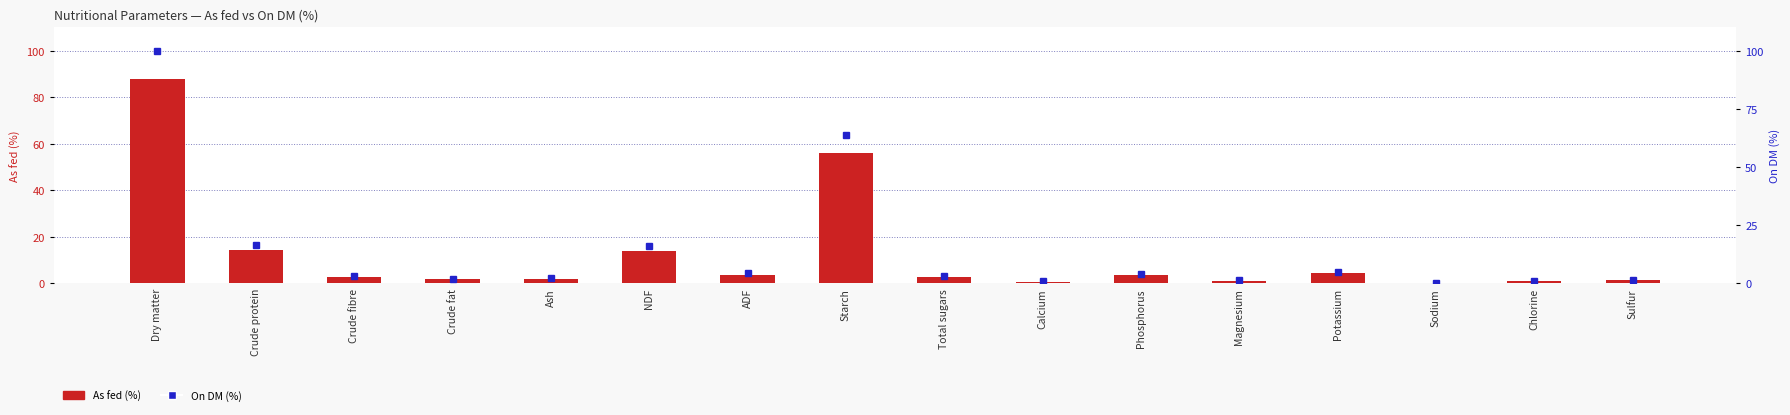

Which category has the lowest value in the As fed series?

Sodium